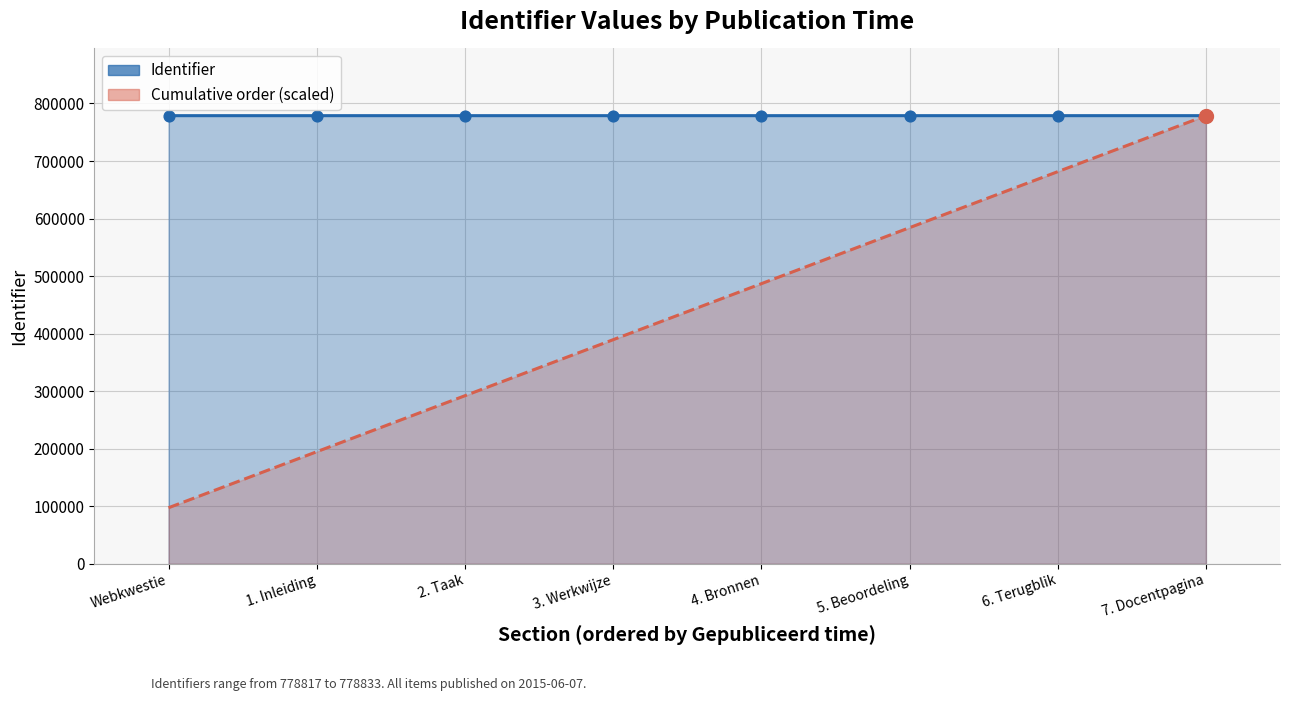

What is the ratio of the value at 4. Bronnen to the value at 6. Terugblik?

1.0